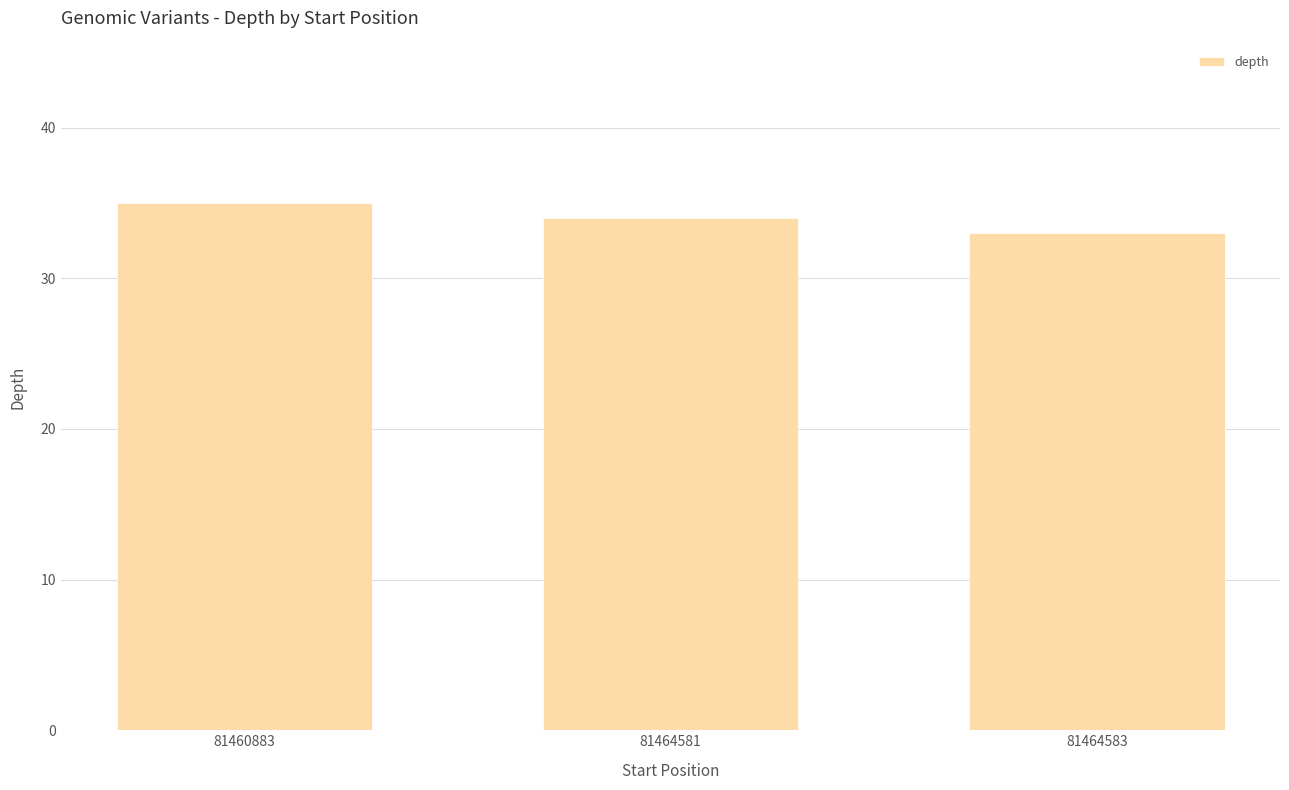

Which category has the lowest value across all series?

81464583